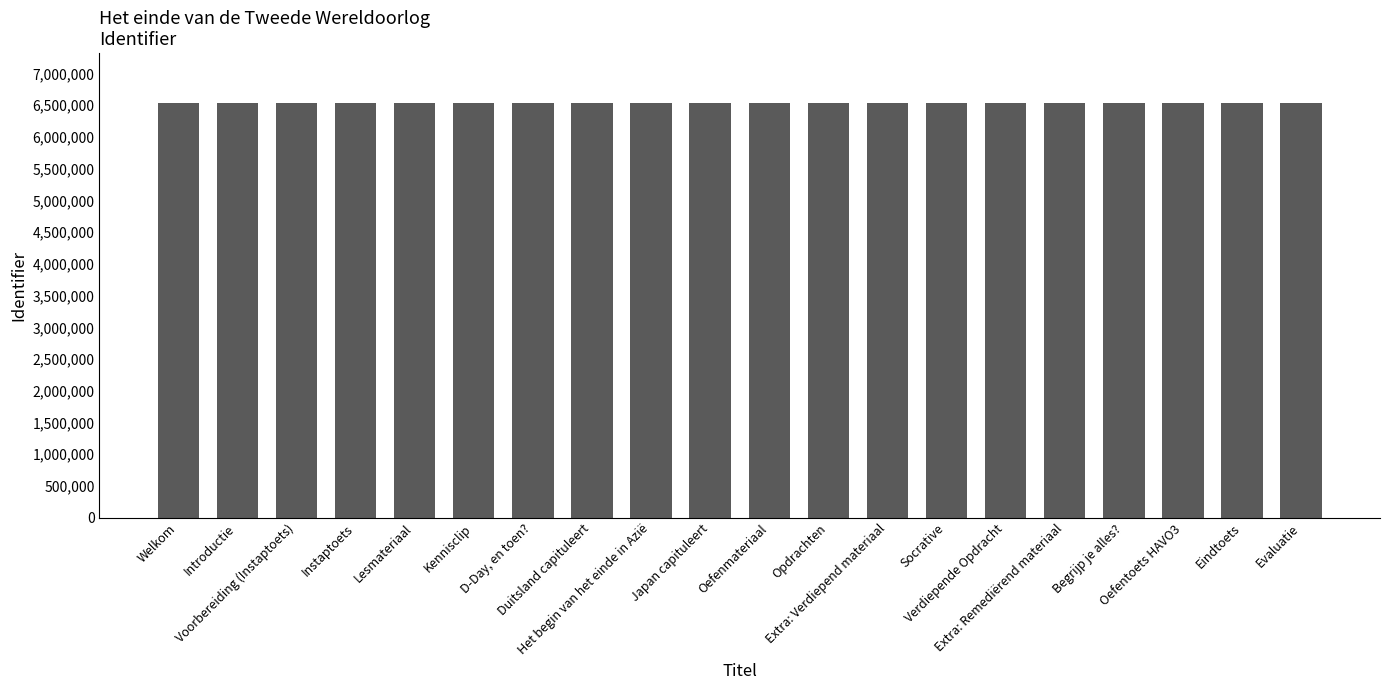

List the labels in order of value, largest first.

Verdiepende Opdracht, Instaptoets, Begrijp je alles?, Socrative, Opdrachten, Kennisclip, Japan capituleert, Duitsland capituleert, Het begin van het einde in Azië, D-Day, en toen?, Oefentoets HAVO3, Introductie, Evaluatie, Eindtoets, Extra: Remediërend materiaal, Extra: Verdiepend materiaal, Oefenmateriaal, Lesmateriaal, Voorbereiding (Instaptoets), Welkom